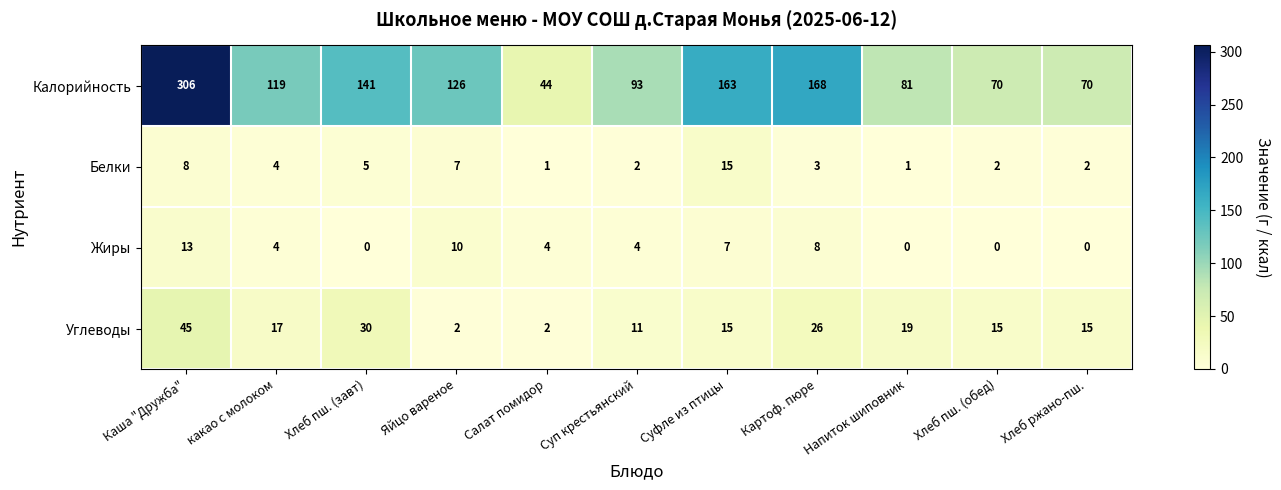

Which series has the largest range (max minus min)?

Калорийность